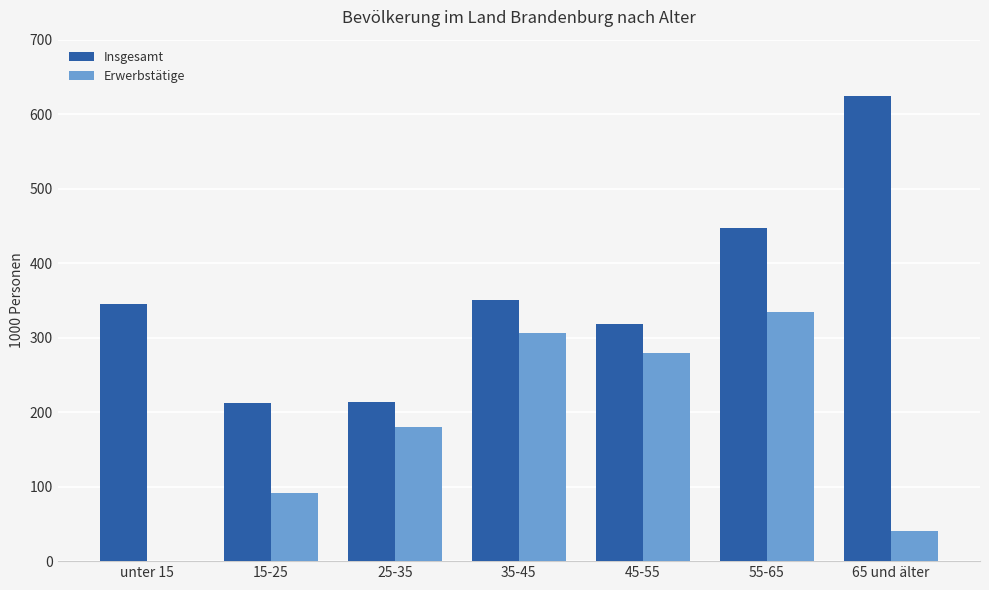

At which label is Insgesamt closest to 418?

55-65